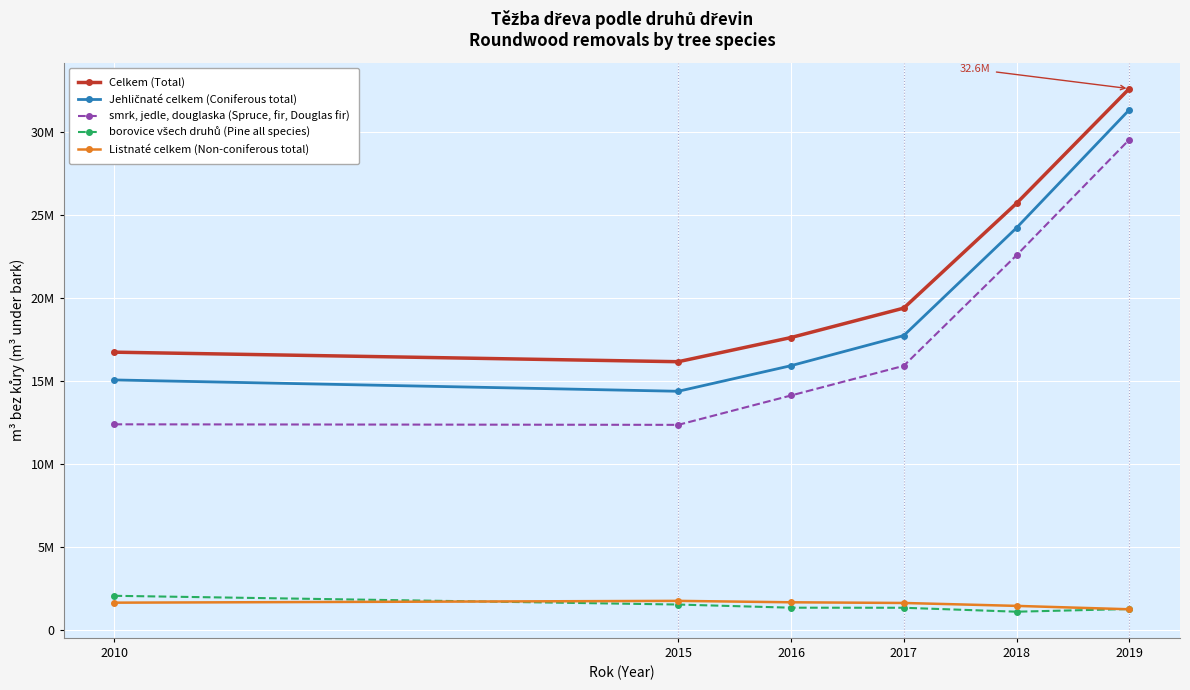

Does the chart have visible grid lines?

Yes